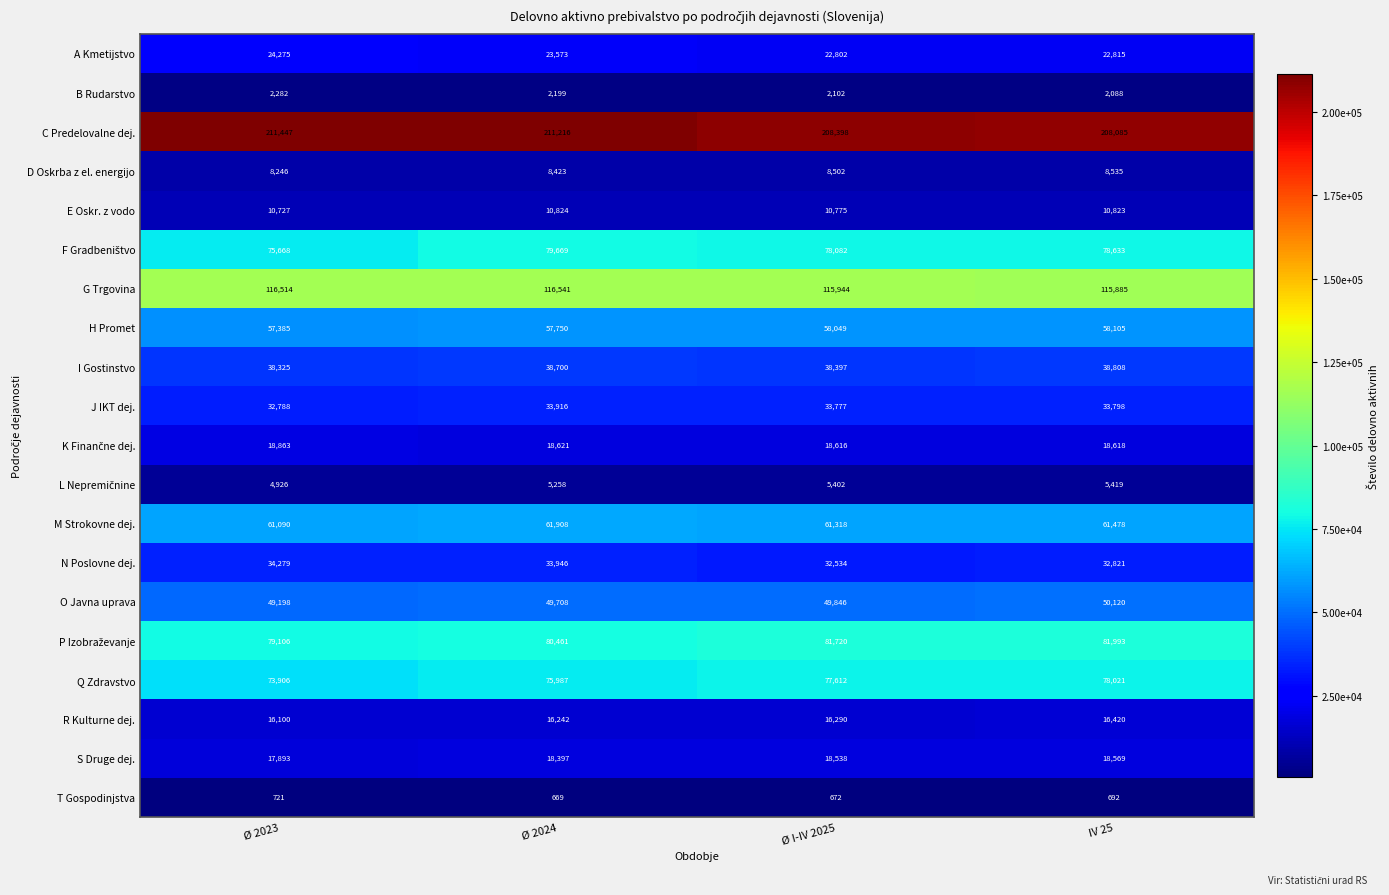

What is the difference between the highest and lowest values at Ø 2023?

210726